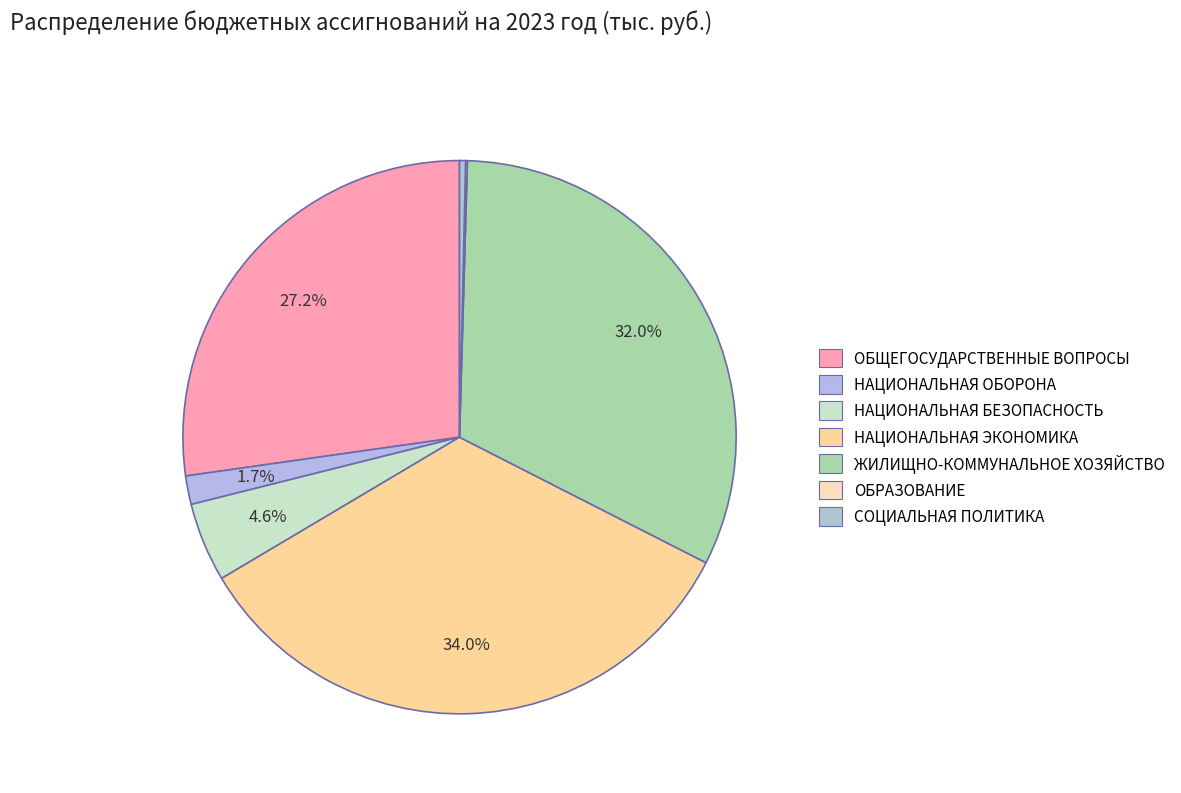

Count the number of slices in the pie.

7